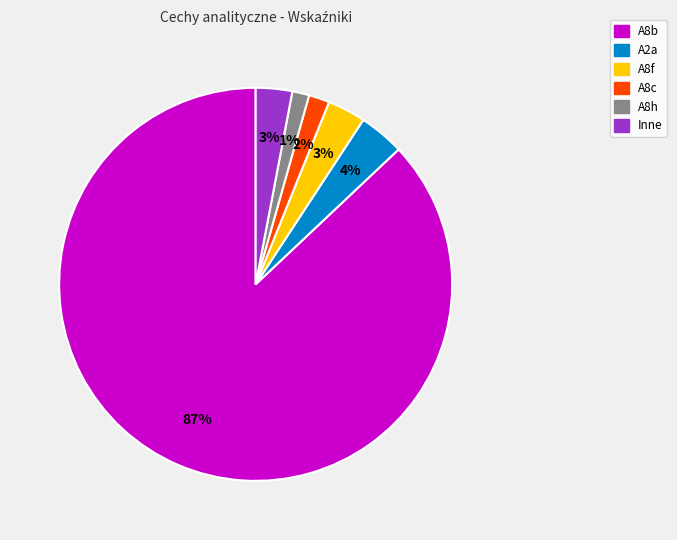

How many segments does this pie chart have?

6